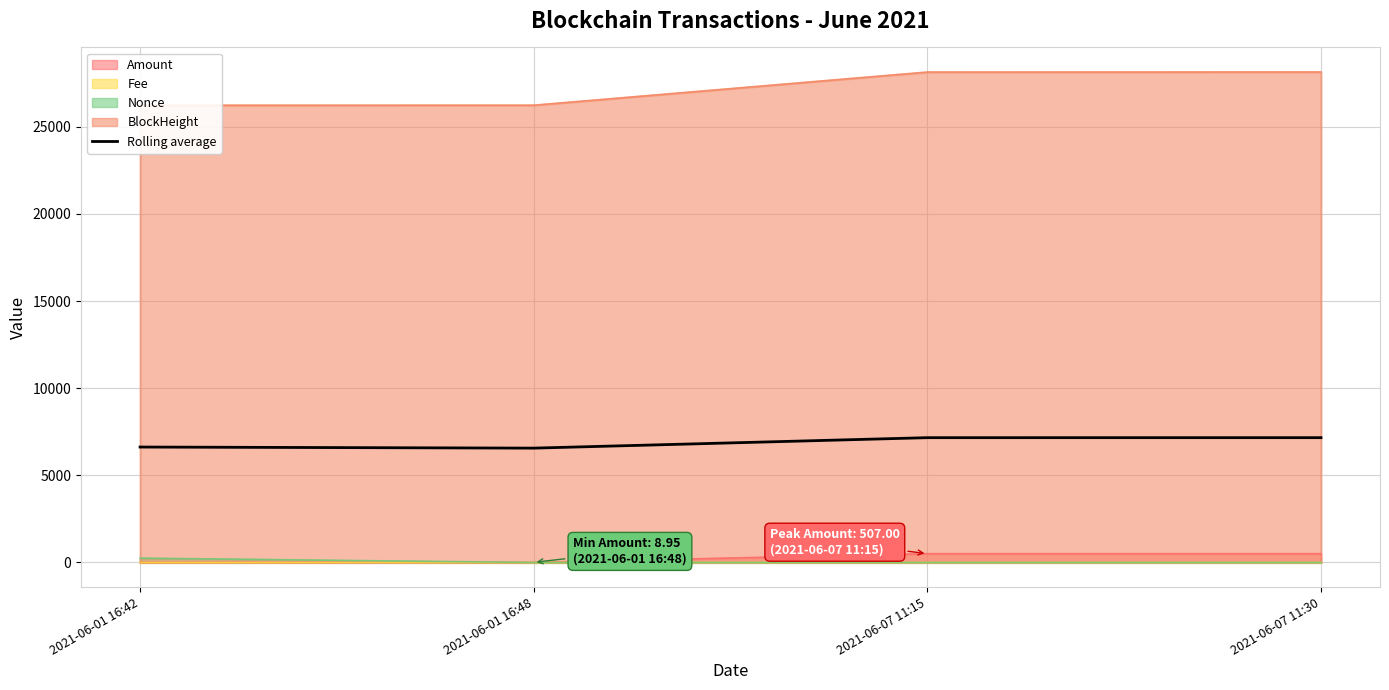

True or false: there are more than 0 points higher than both neighbors.

False